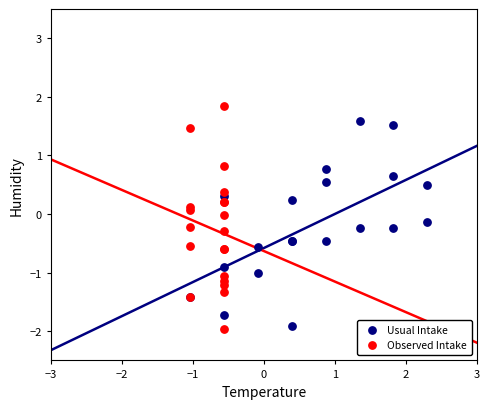

What are all the series names shown in the legend?

Usual Intake, Observed Intake